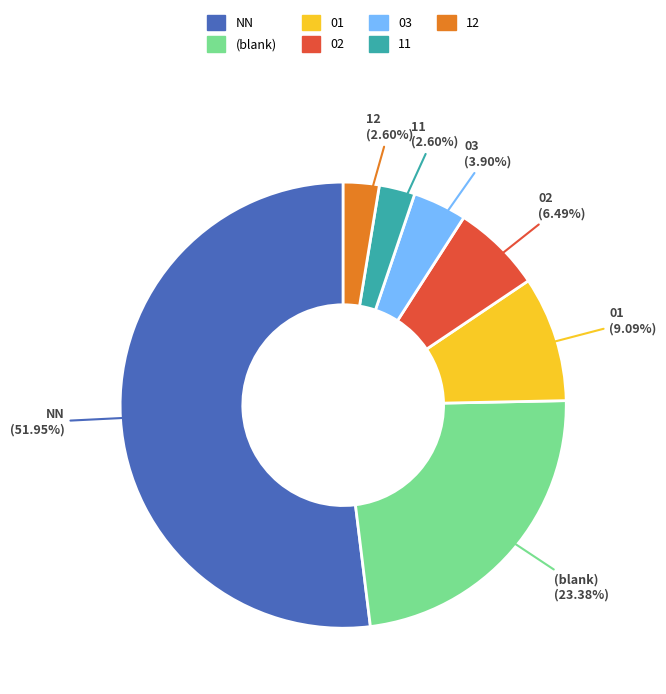

Does NN account for over 50% of the chart?

Yes